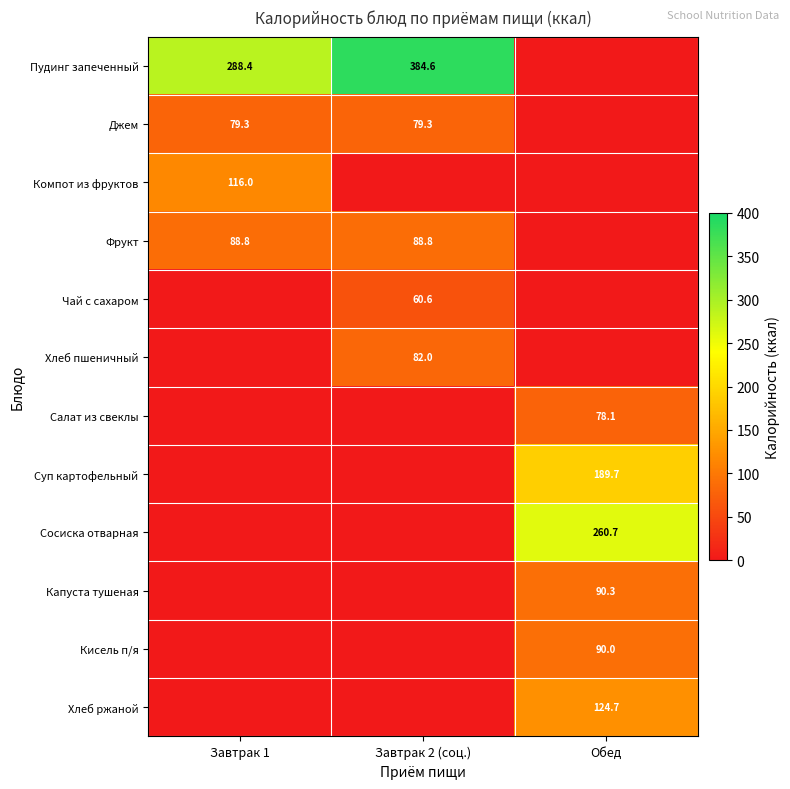

Which has a higher value, Завтрак 2 (соц.) or Обед?

Завтрак 2 (соц.)